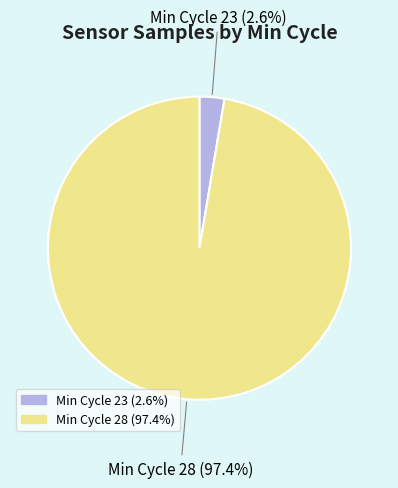

Is there a majority slice in this chart?

Yes